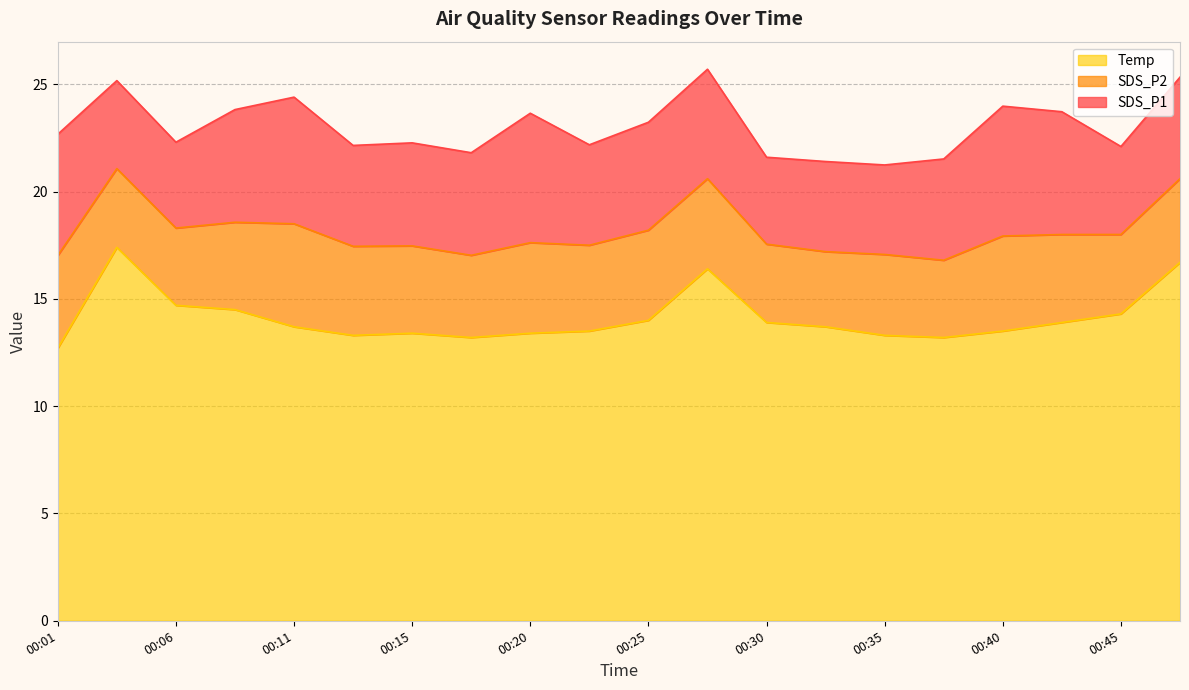

What is the value of the Temp point at the 16th from the left?

13.2